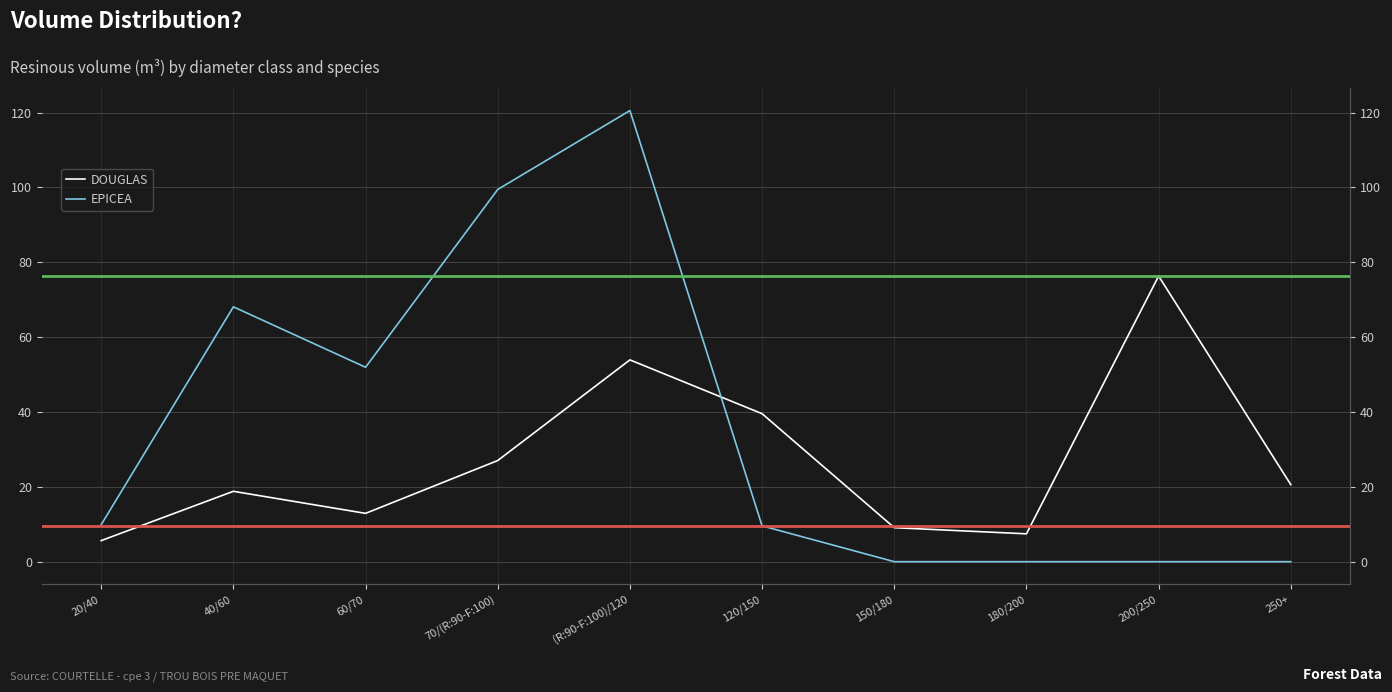

True or false: EPICEA has a value of 9.6 at 120/150.

True